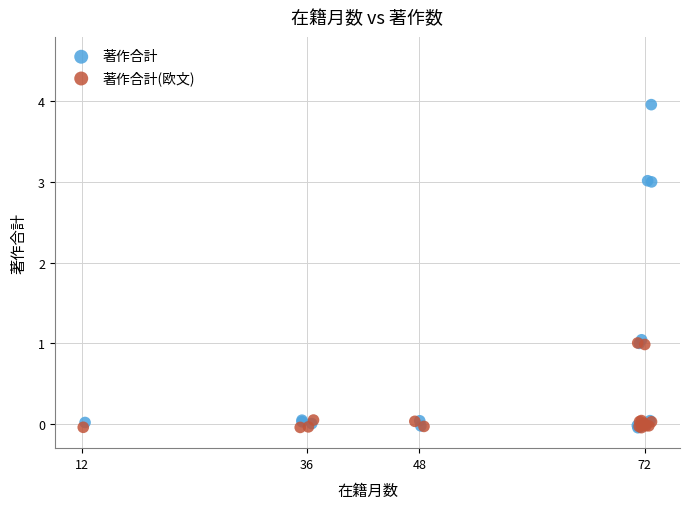

Which series contains the highest Y value?

著作合計